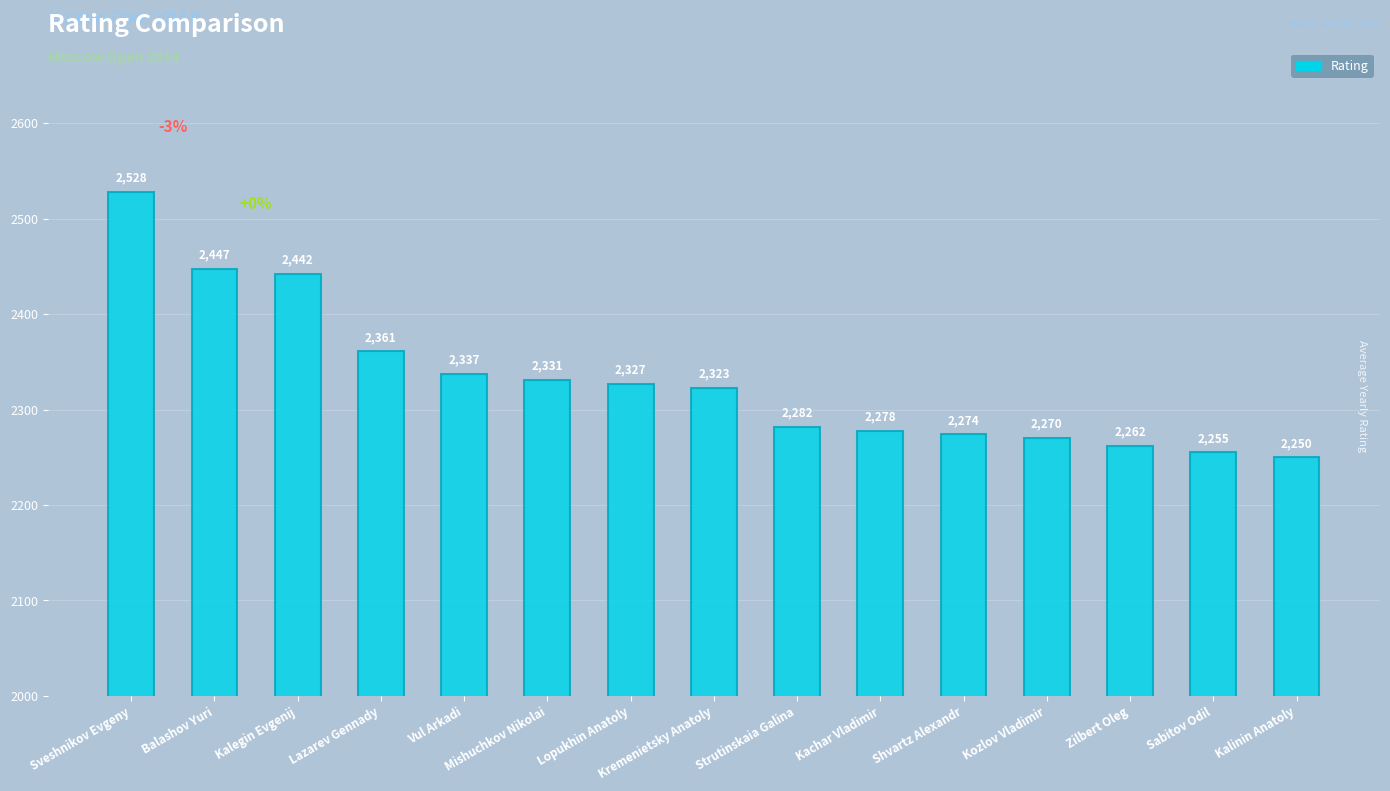

What is the maximum value shown in the chart?

2528